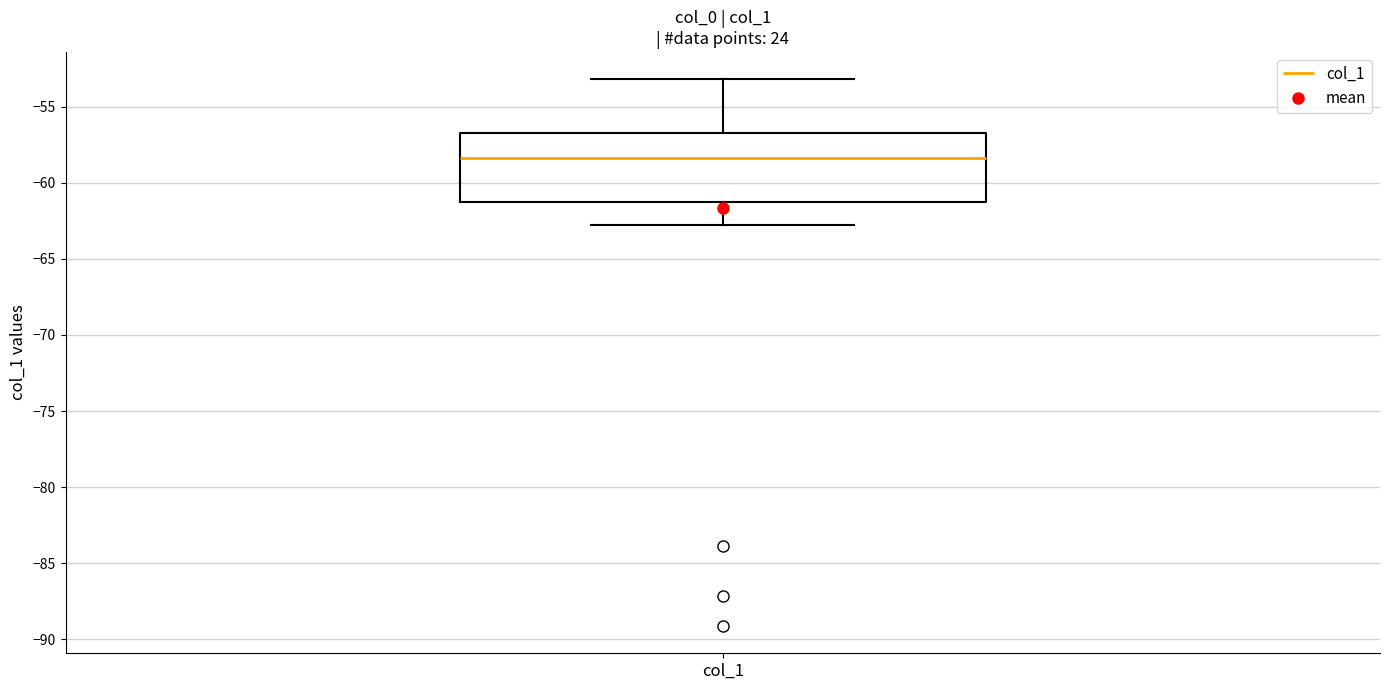

Transcribe this box plot: give where the median line is, the range the box spans, and where the two whiskers end, as read against the y-axis. The values are not printed on the chart, so give them approximately, as read against the axis.

median -58.5, box -61.5 to -56.5, whiskers -63.0 to -53.0